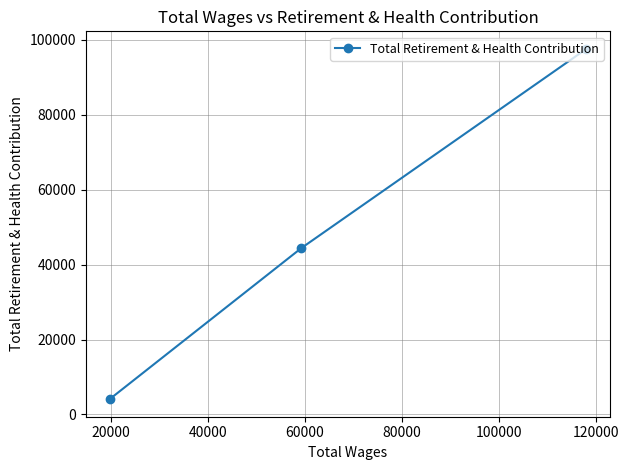

What is the minimum value shown in the chart?

4071